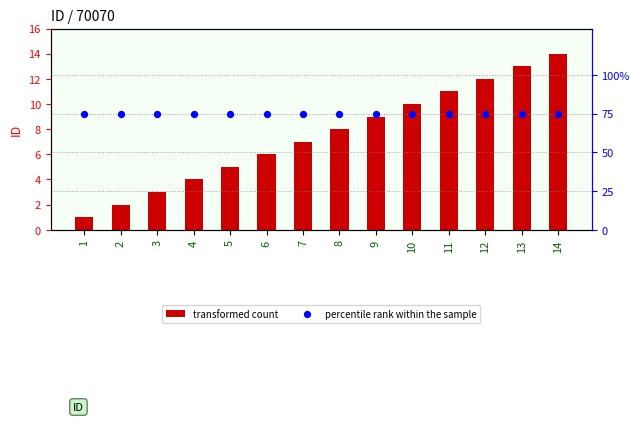

Which series has the largest total across all categories?

percentile rank within the sample